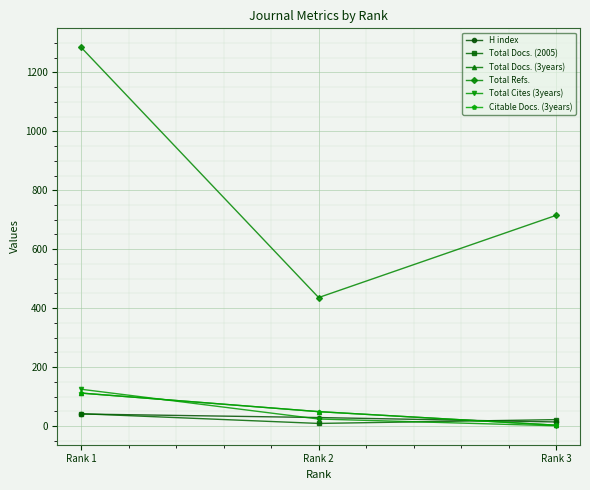

Does the chart have visible grid lines?

Yes